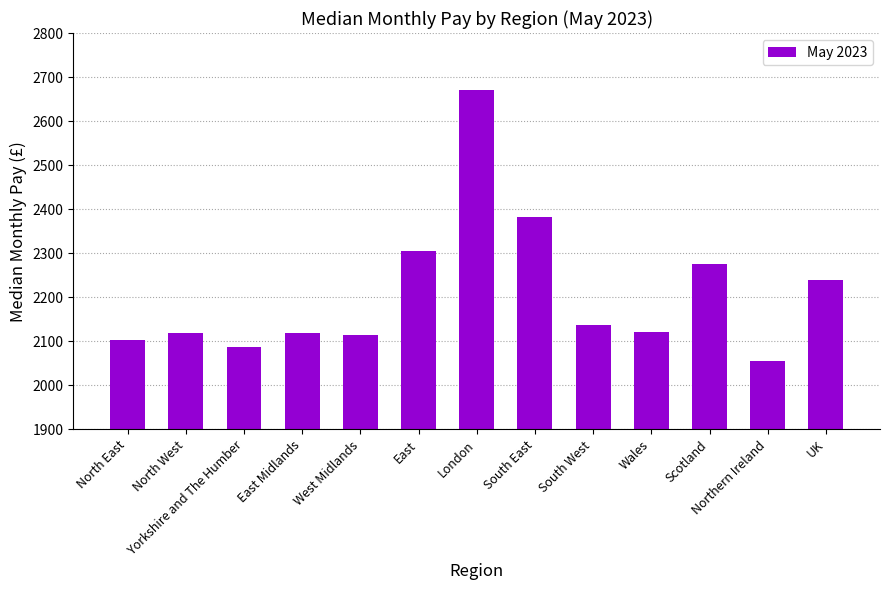

Are the bars grouped side by side (vs. stacked)?

No